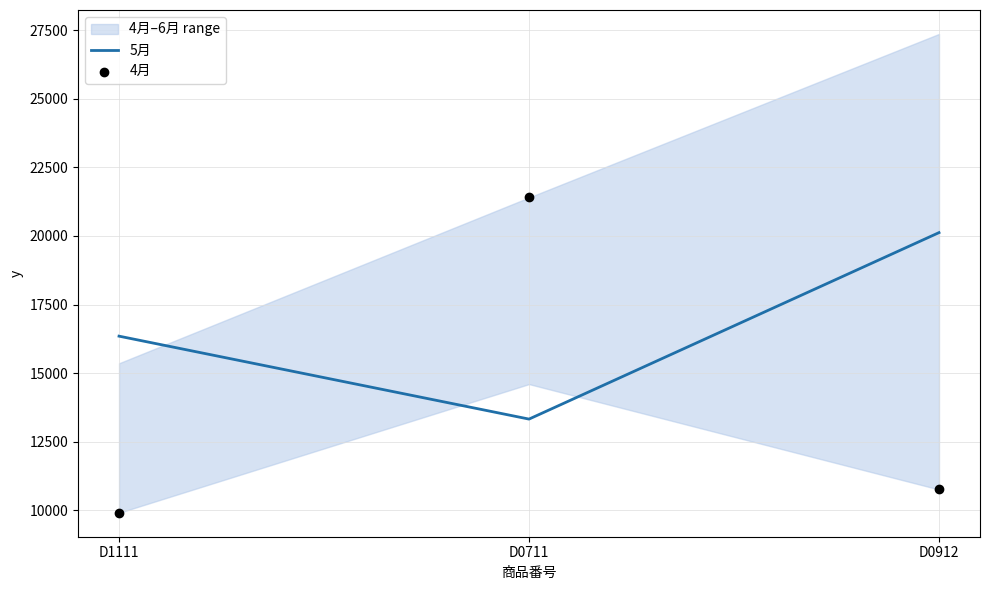

At how many categories does at least one series exceed 12788?

3